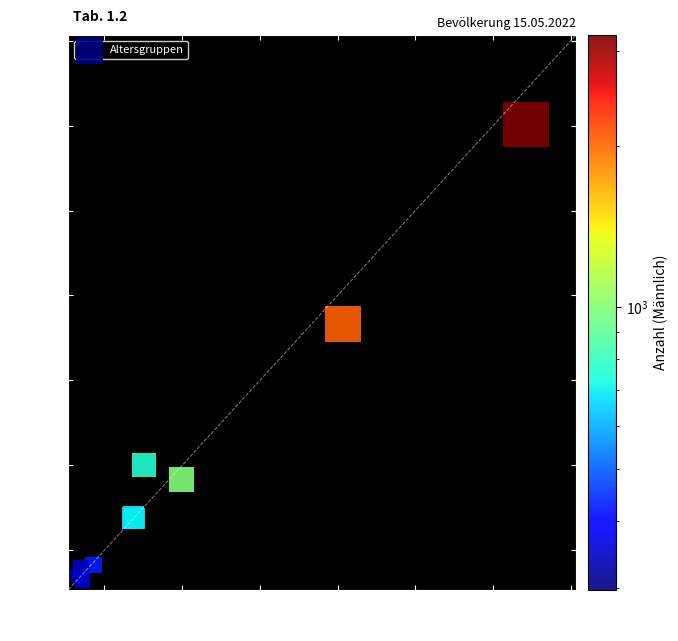

What Y value in the scatter plot is closest to 1663?

1832